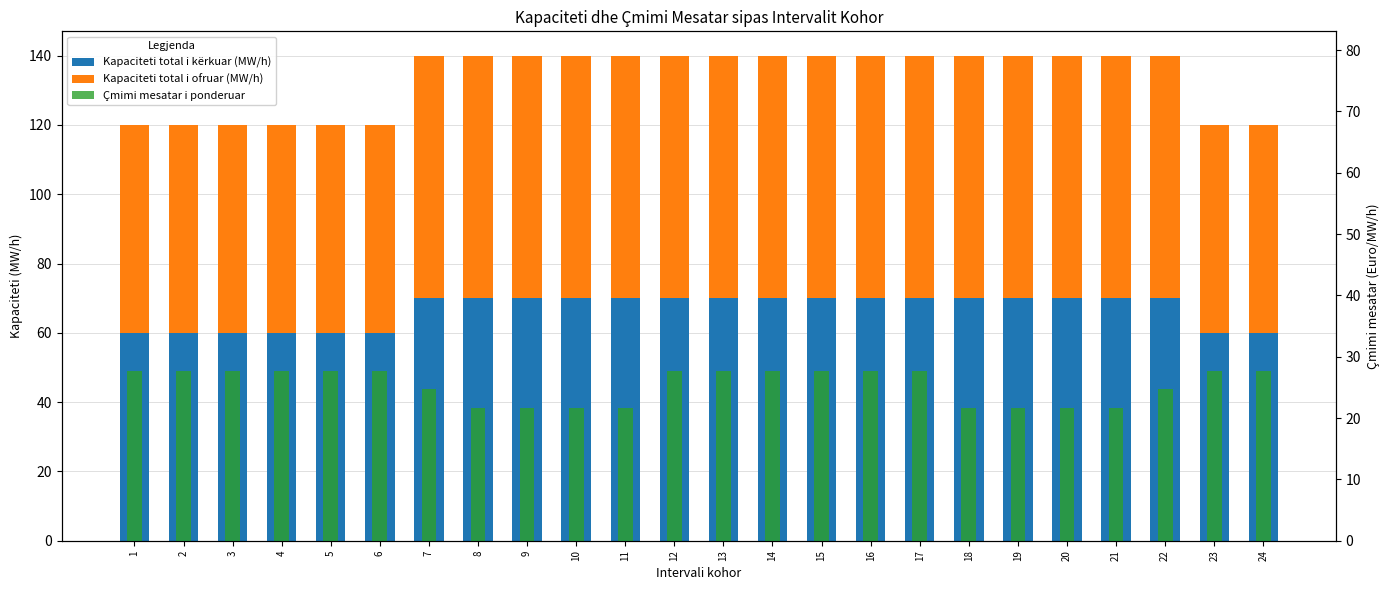

True or false: Kapaciteti total i kërkuar (MW/h) has a value of 36.7 at 8.

False